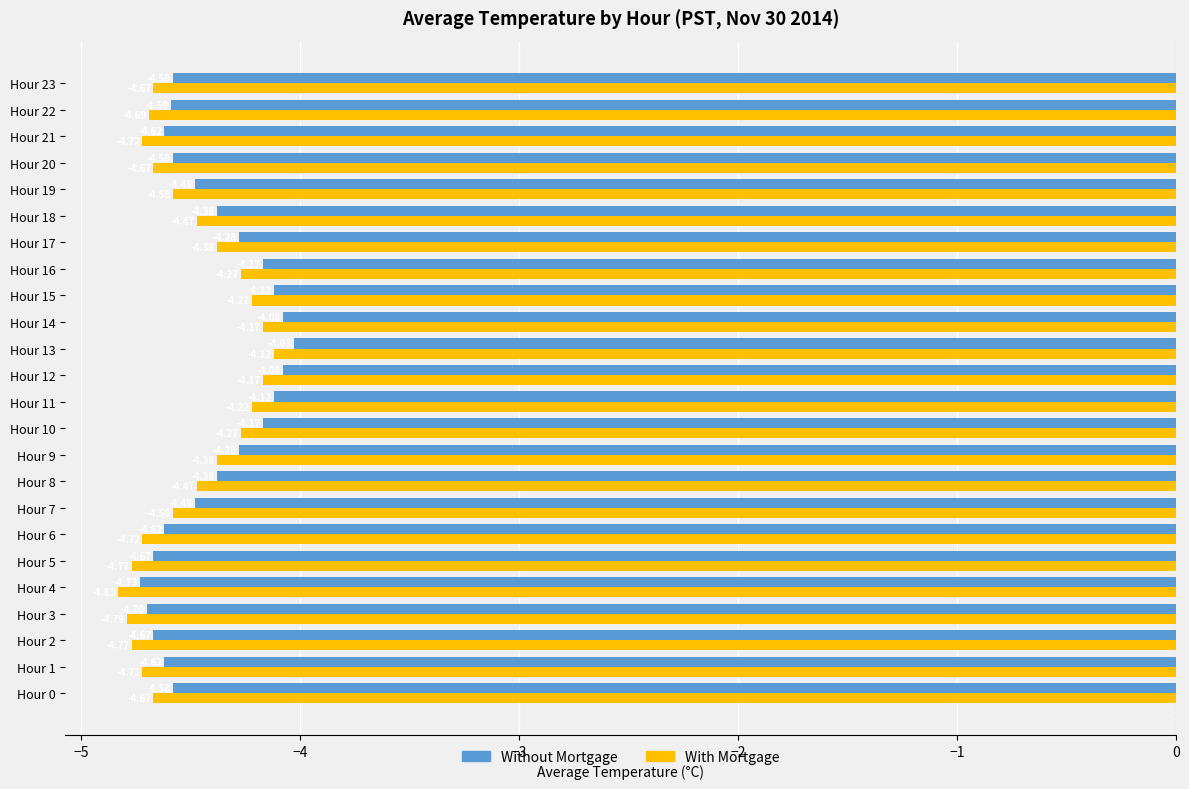

List the series in order of their overall mean, highest first.

Without Mortgage, With Mortgage